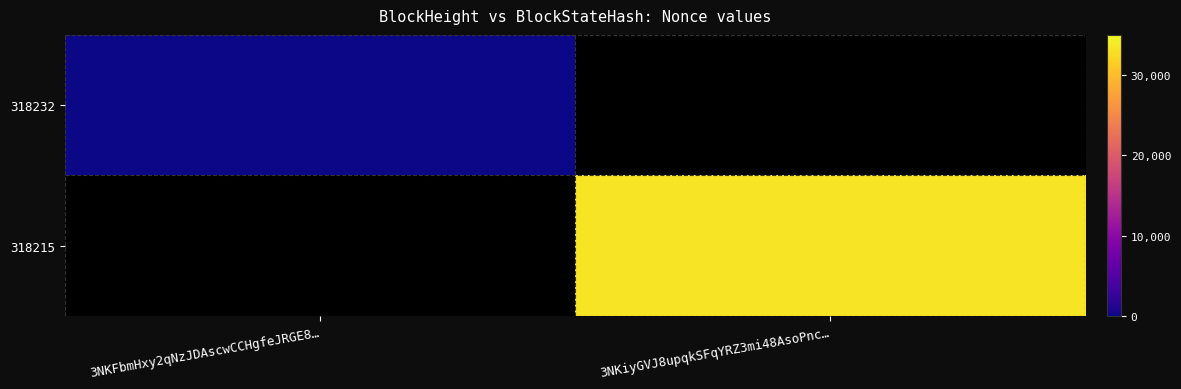

At how many categories does at least one series exceed 11443?

1